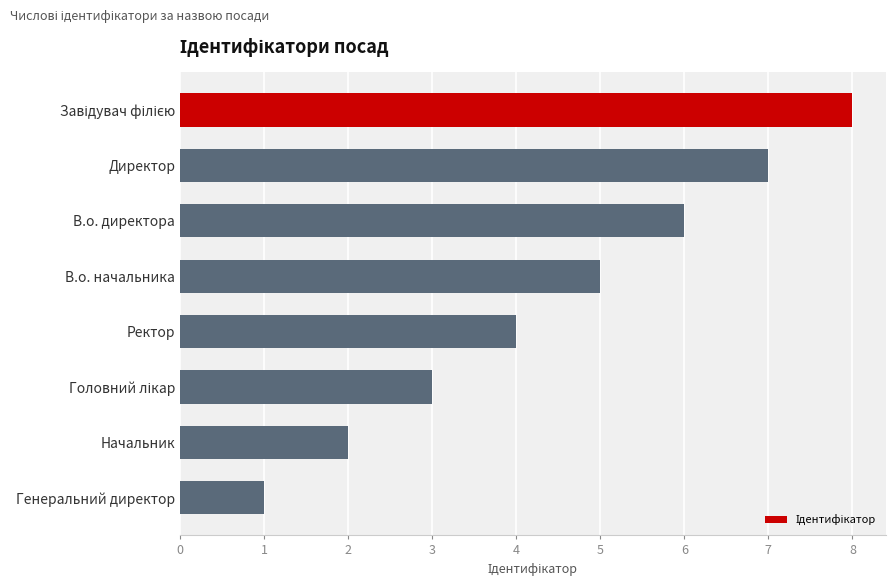

Is it true that the value at В.о. директора is 1?

False